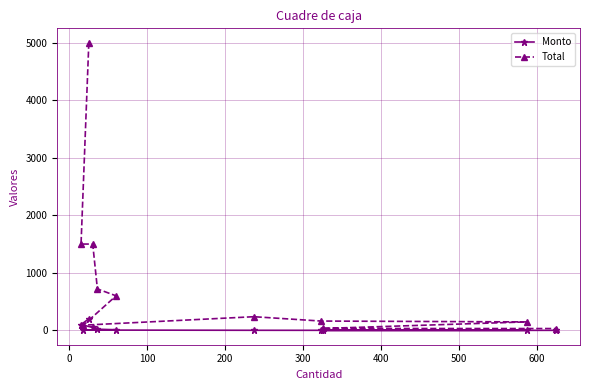

How many interior local peaks does the Total series have?

1